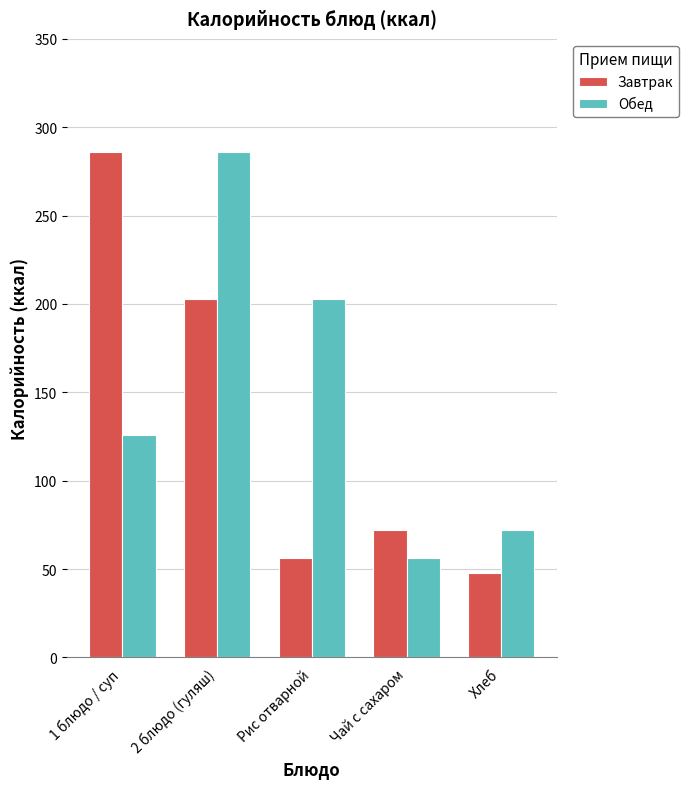

What is the total value across all series at Хлеб?

120